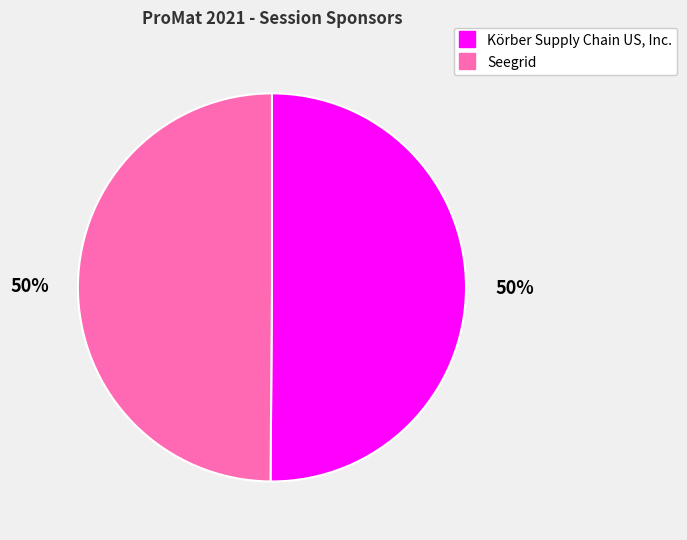

Do Seegrid and Körber Supply Chain US, Inc. together represent more than half of the pie?

Yes